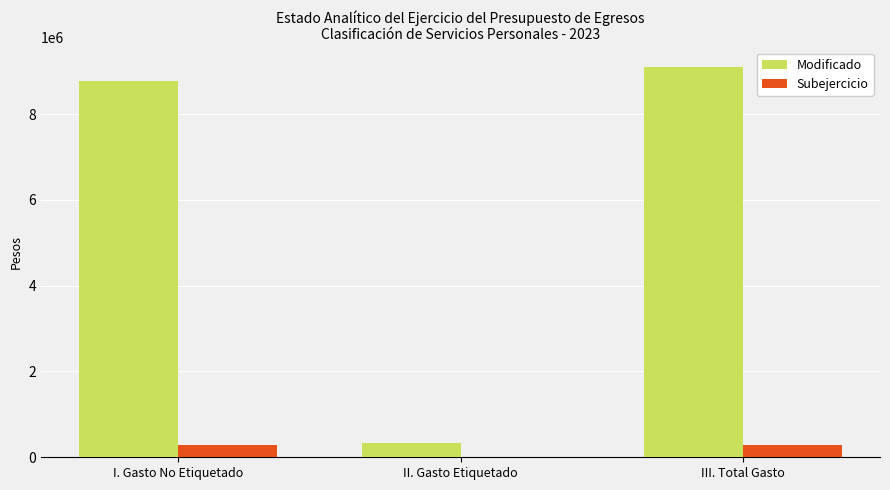

Is the value of Modificado at I. Gasto No Etiquetado greater than the value of Subejercicio at II. Gasto Etiquetado?

Yes